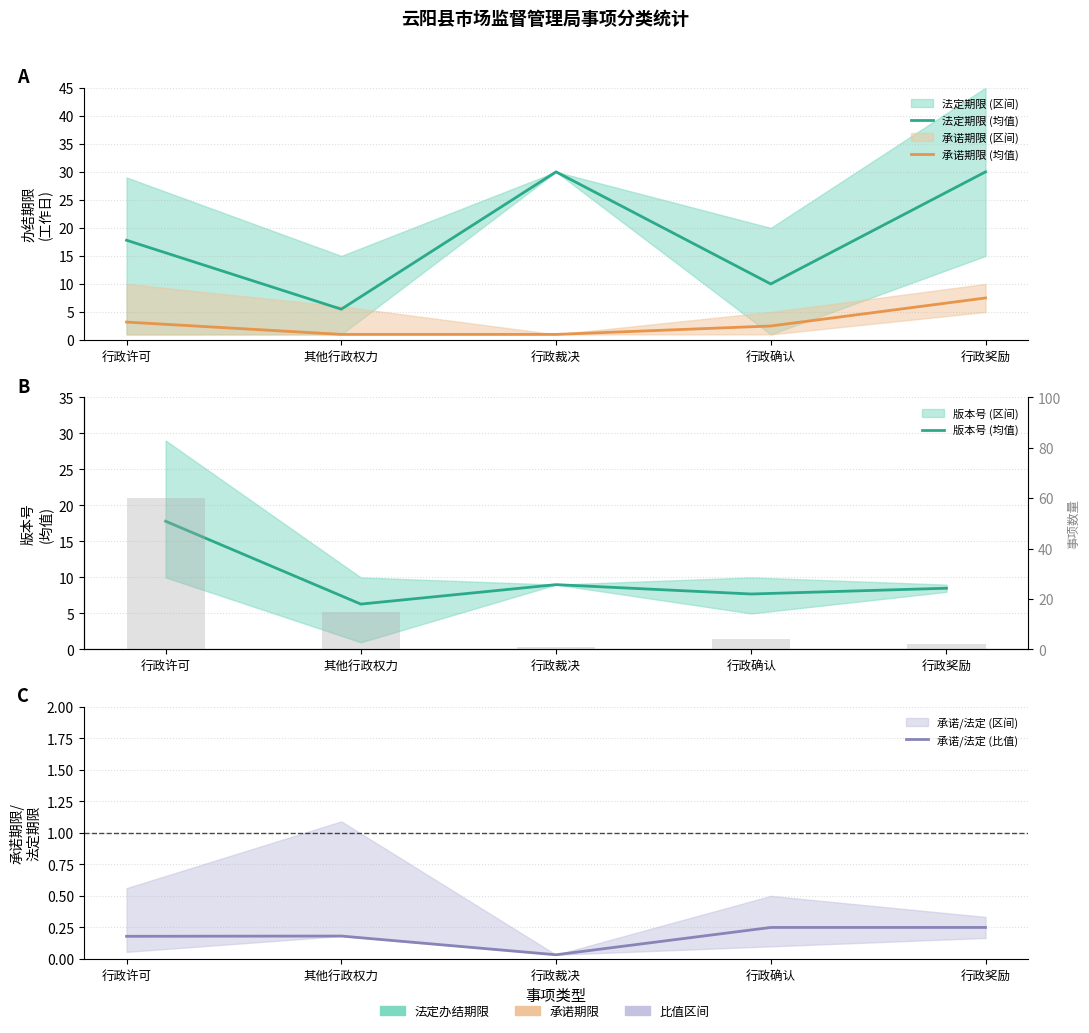

What is the label of the 3rd bar from the right?

行政裁决